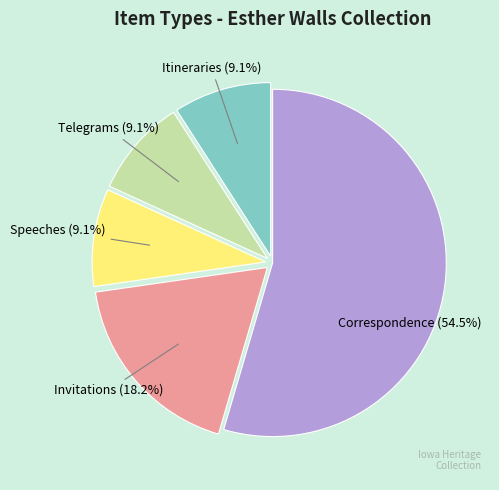

How many slices are in this pie chart?

5